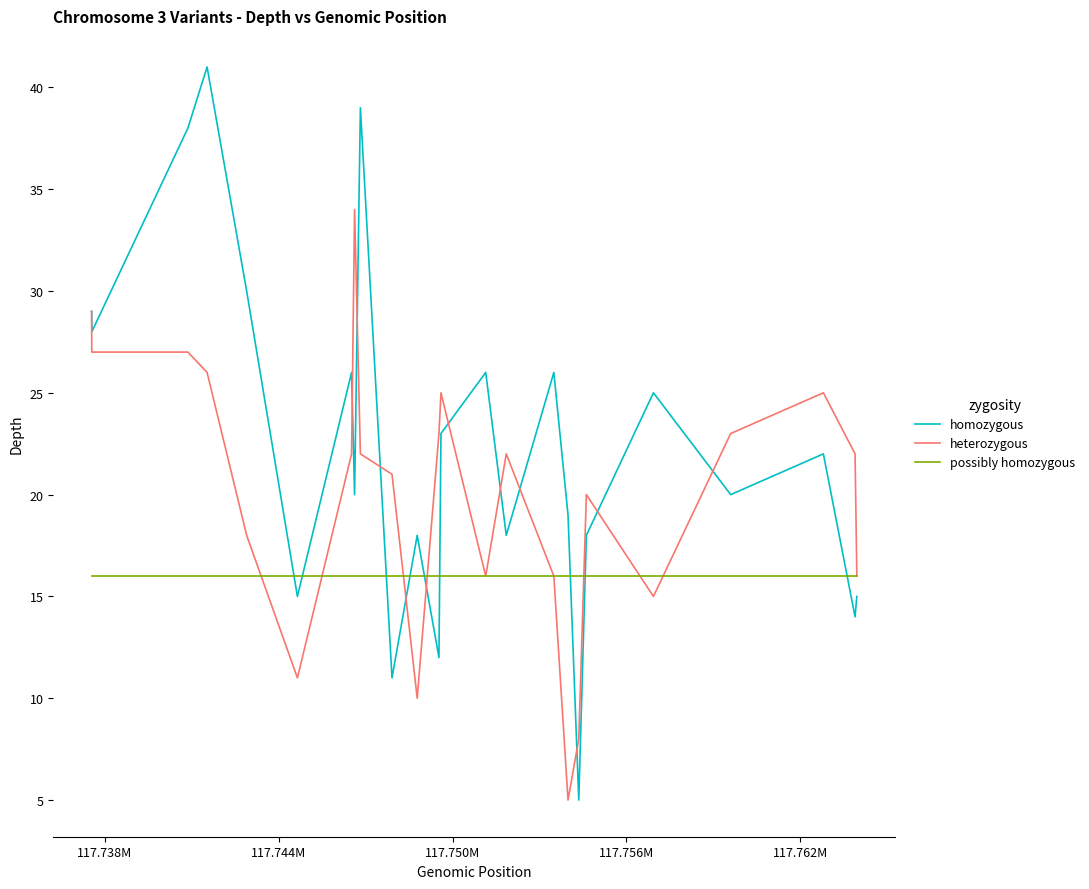

Which series has the widest spread of values?

homozygous